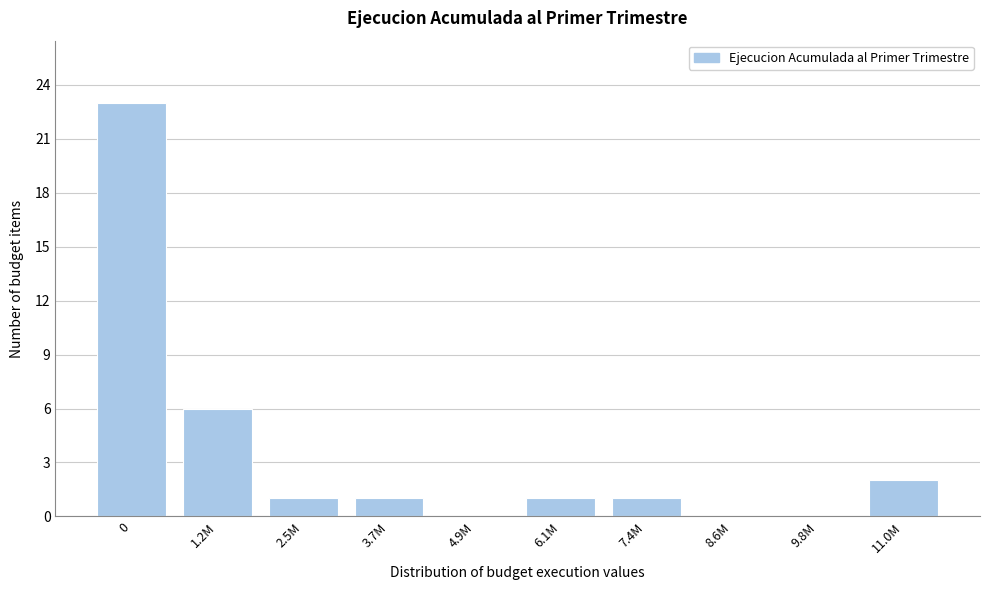

Reading left to right, extract all data points from this chart.

0=23	1.2M=6	2.5M=1	3.7M=1	4.9M=0	6.1M=1	7.4M=1	8.6M=0	9.8M=0	11.0M=2